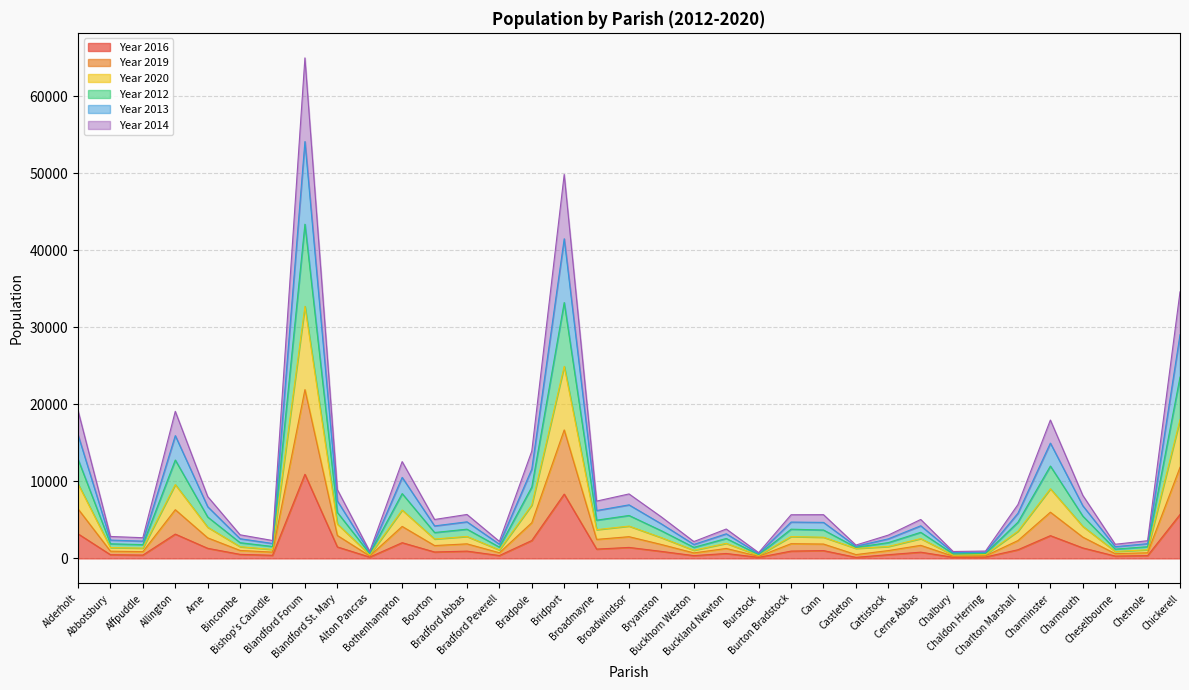

Which series has the largest range (max minus min)?

Year 2012